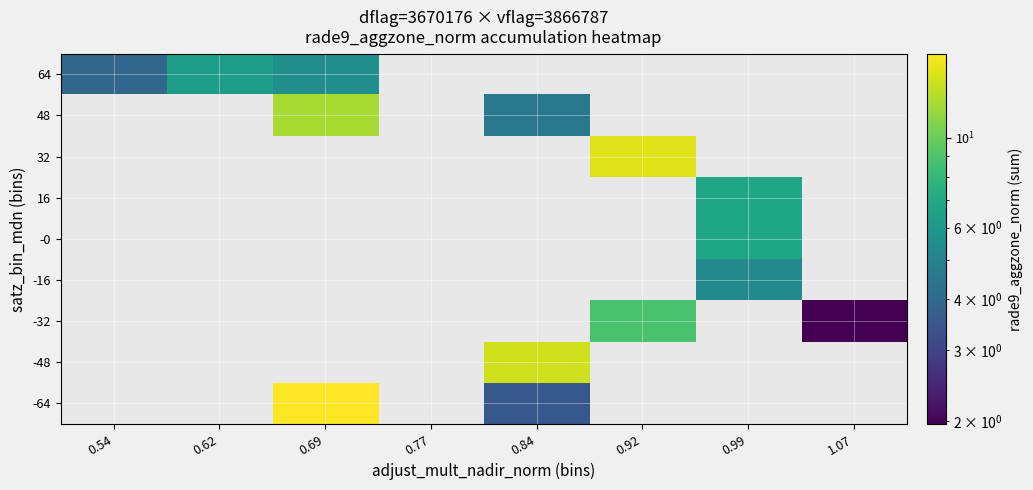

True or false: 48 has a value of 6.0 at 0.84.

False